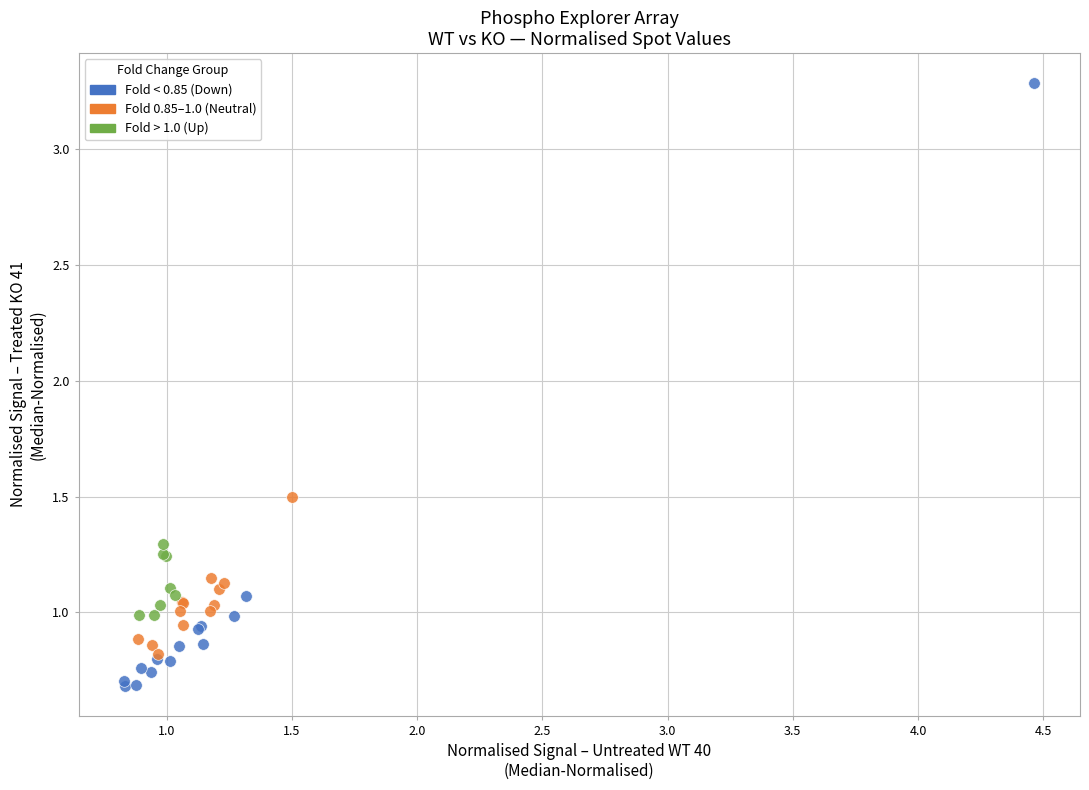

Which series reaches the maximum Y coordinate?

Fold < 0.85 (Down)